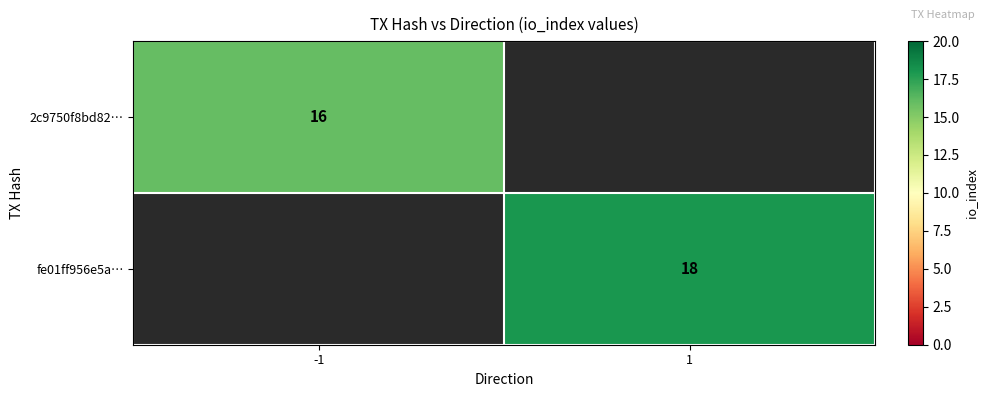

Between 1 and -1, which is larger?

-1